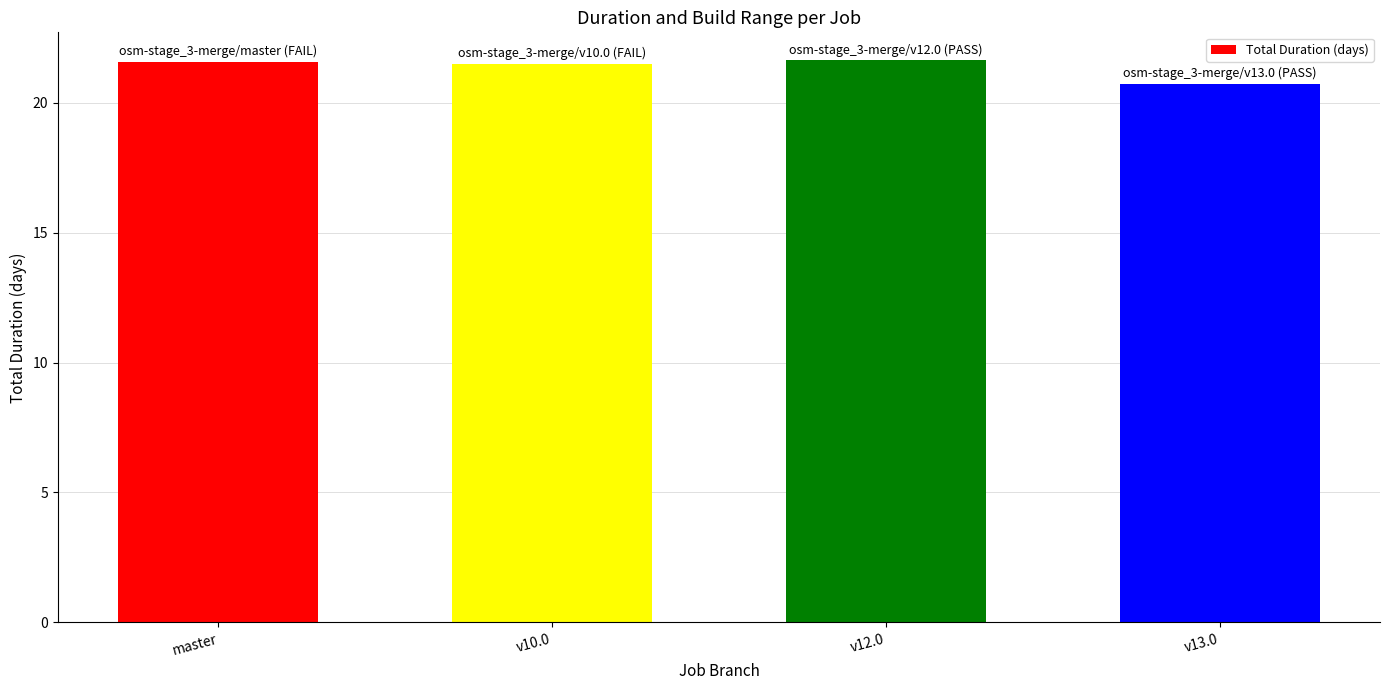

How many data points are above 21?

3